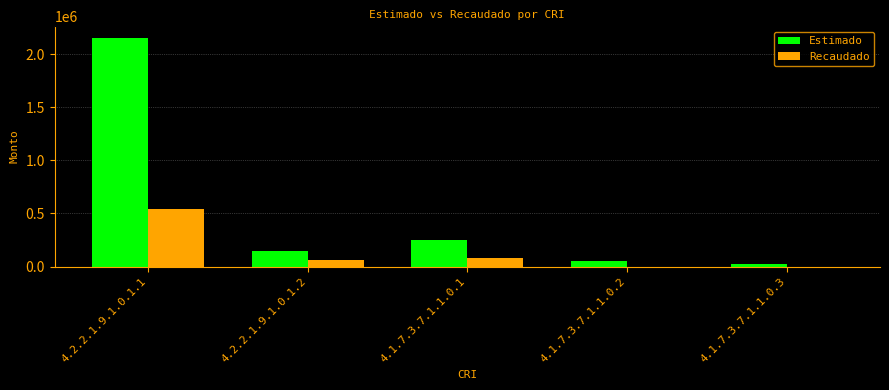

Does the chart contain stacked bars?

No